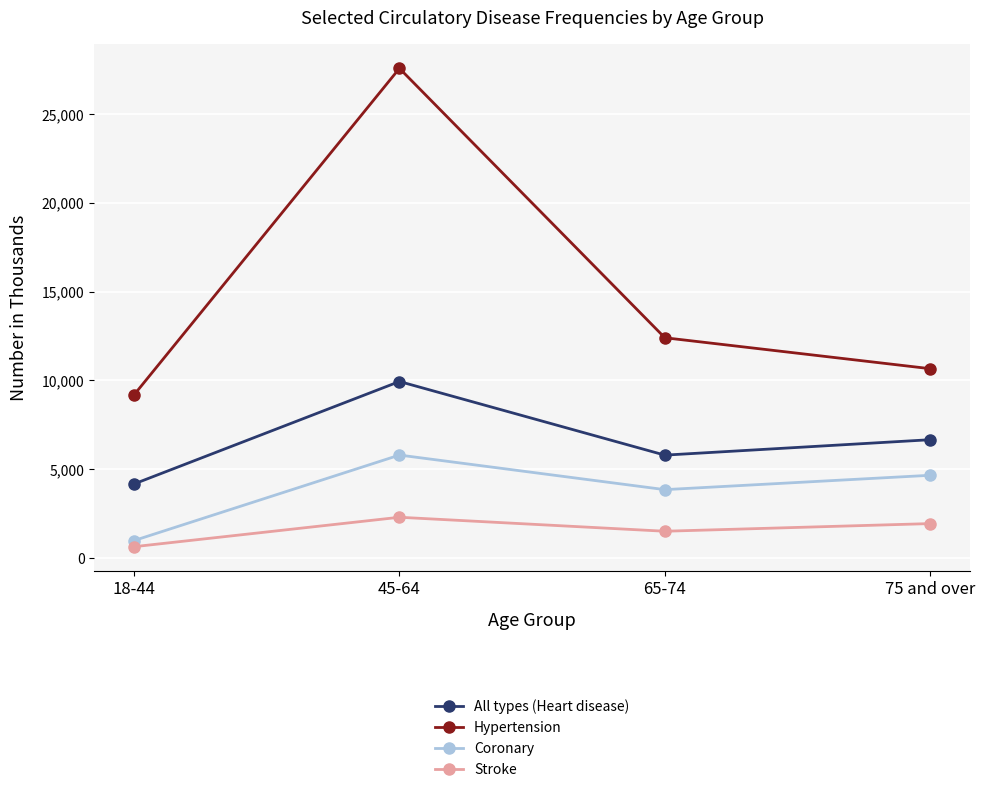

How many lines are shown in the chart?

4